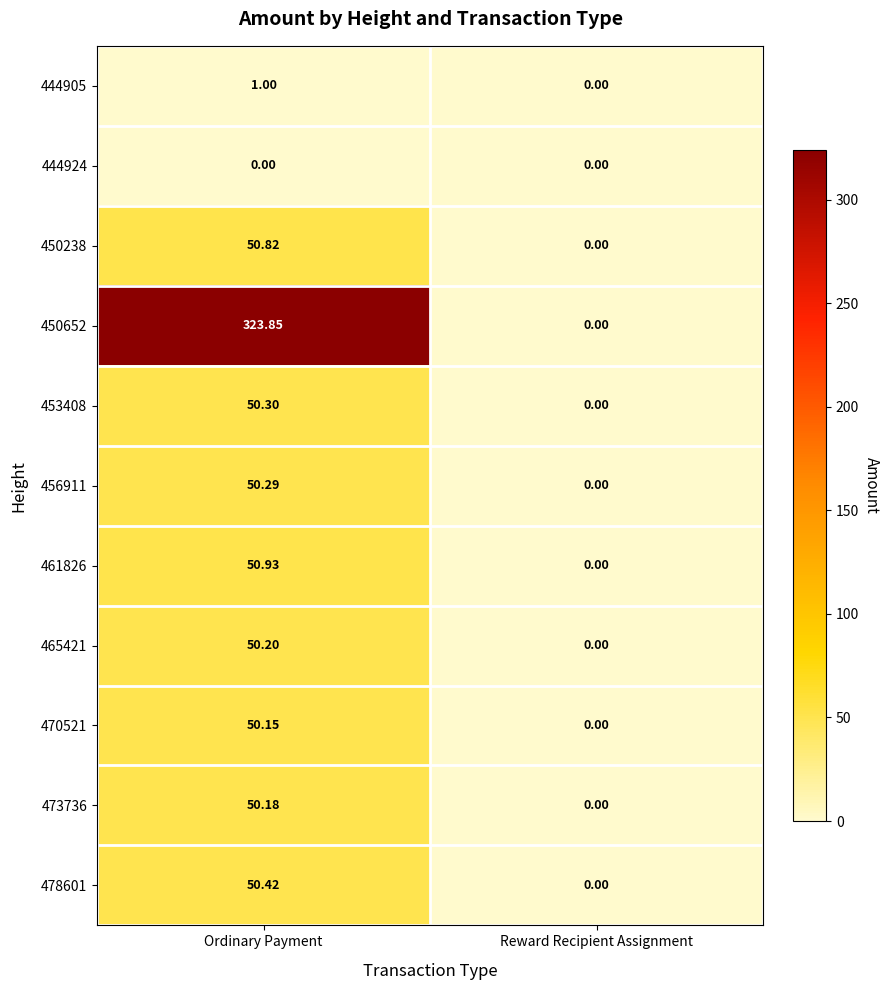

Rank the categories by 444905 value from highest to lowest.

Ordinary Payment, Reward Recipient Assignment